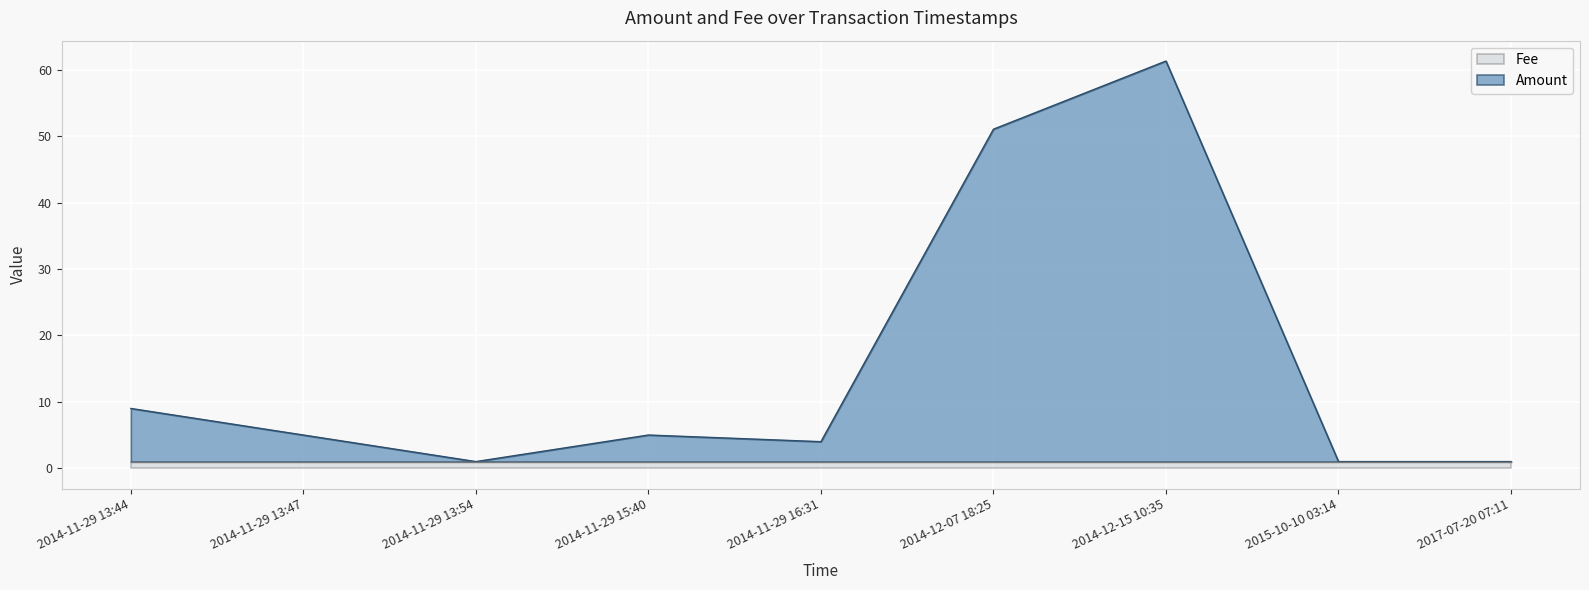

Which label corresponds to the largest value in the chart?

2014-12-15 10:35